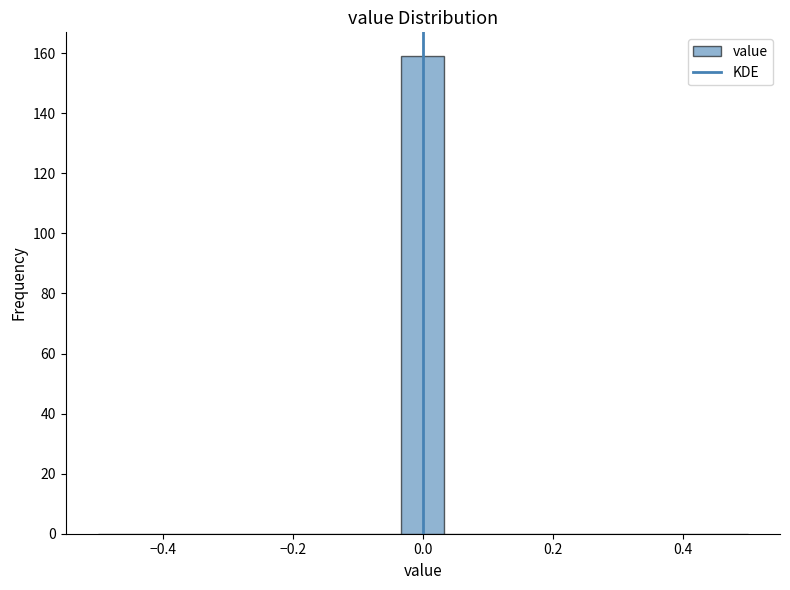

Read against the x-axis, roughly where is the centre of the tallest bar?

0.00